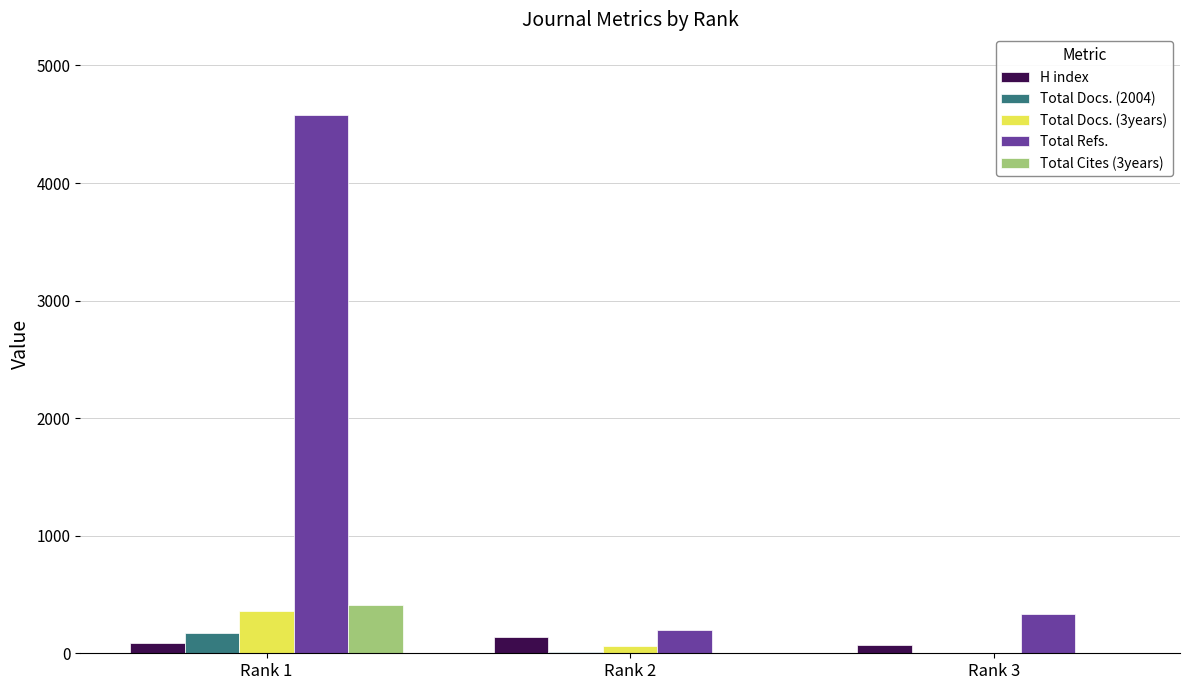

What are all the series names shown in the legend?

H index, Total Docs. (2004), Total Docs. (3years), Total Refs., Total Cites (3years)